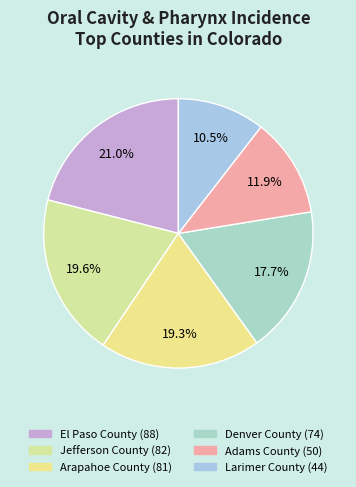

Count the number of slices in the pie.

6